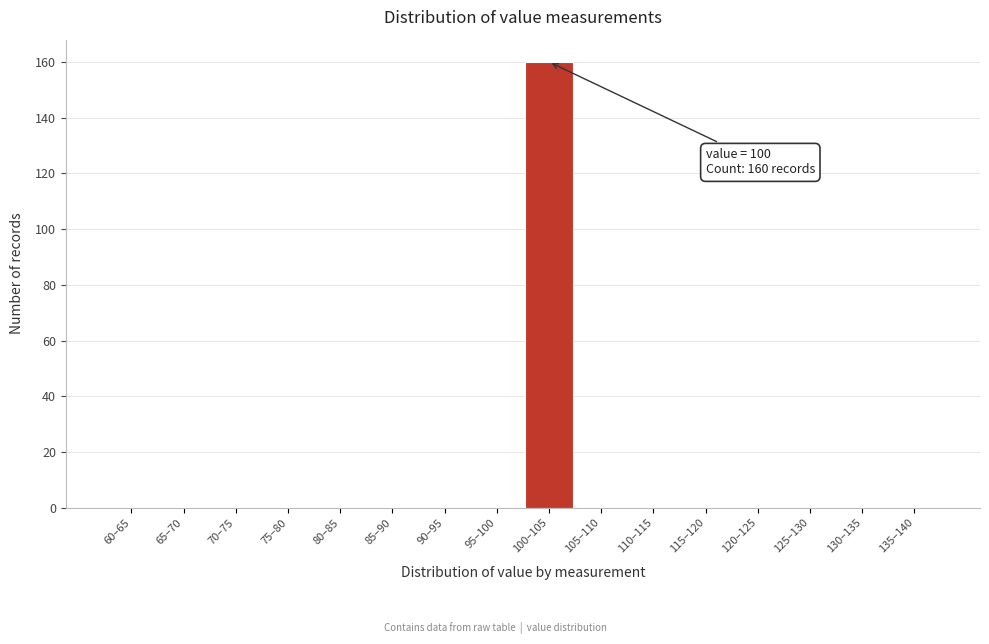

Reading right to left, what are all the values shown in this chart?

135–140=0	130–135=0	125–130=0	120–125=0	115–120=0	110–115=0	105–110=0	100–105=160	95–100=0	90–95=0	85–90=0	80–85=0	75–80=0	70–75=0	65–70=0	60–65=0